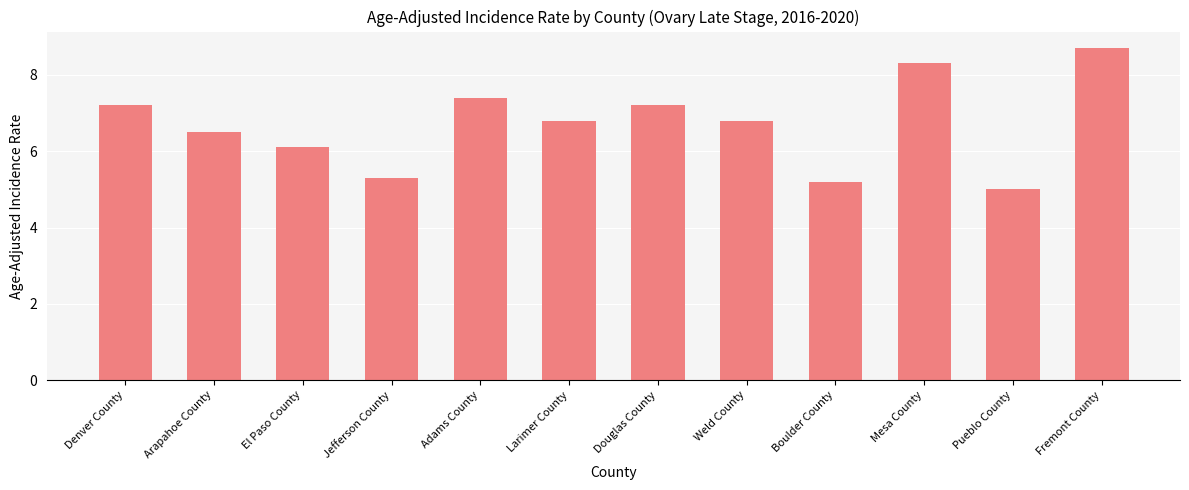

What is the sum of all values?

80.5